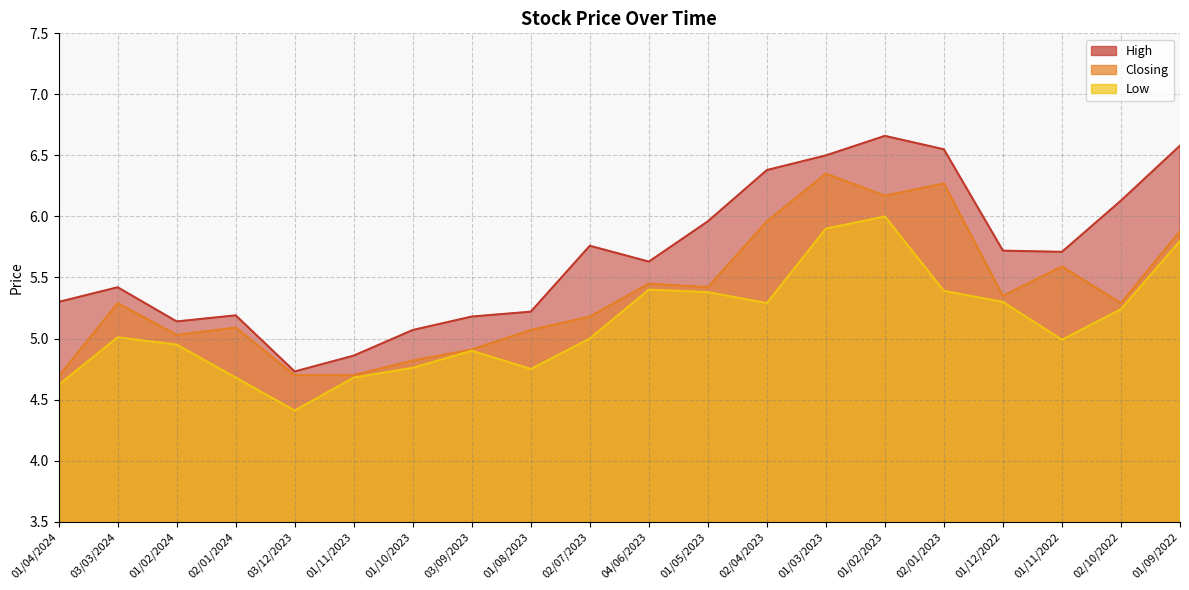

How many distinct data groups are displayed?

3